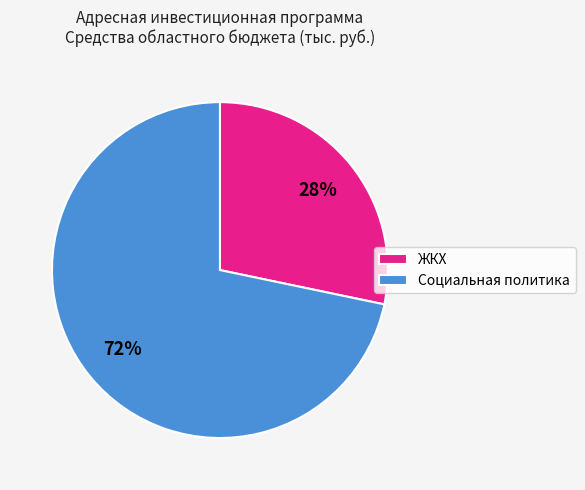

True or false: ЖКХ accounts for 28% of the total.

True